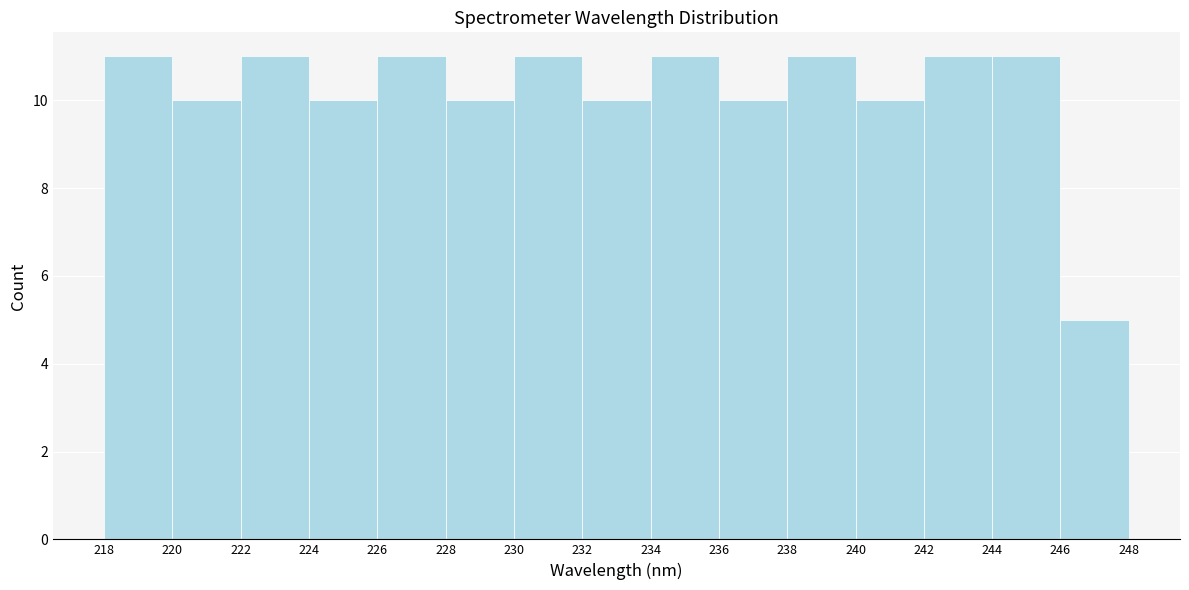

Reading left to right, transcribe this chart: for each bar, give the range it covers on the x-axis and its height. The values are not printed on the chart, so give them approximately, as read against the axis.

218 to 220: 11
220 to 222: 10
222 to 224: 11
224 to 226: 10
226 to 228: 11
228 to 230: 10
230 to 232: 11
232 to 234: 10
234 to 236: 11
236 to 238: 10
238 to 240: 11
240 to 242: 10
242 to 244: 11
244 to 246: 11
246 to 248: 5